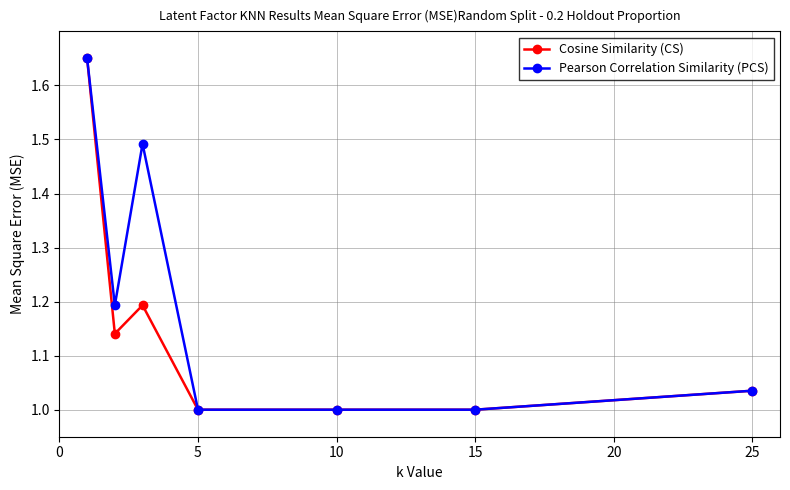

Which series has the largest total across all categories?

Pearson Correlation Similarity (PCS)